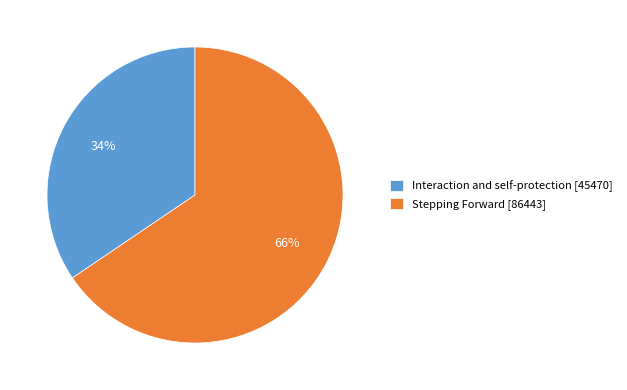

Which slice is the largest?

Stepping Forward